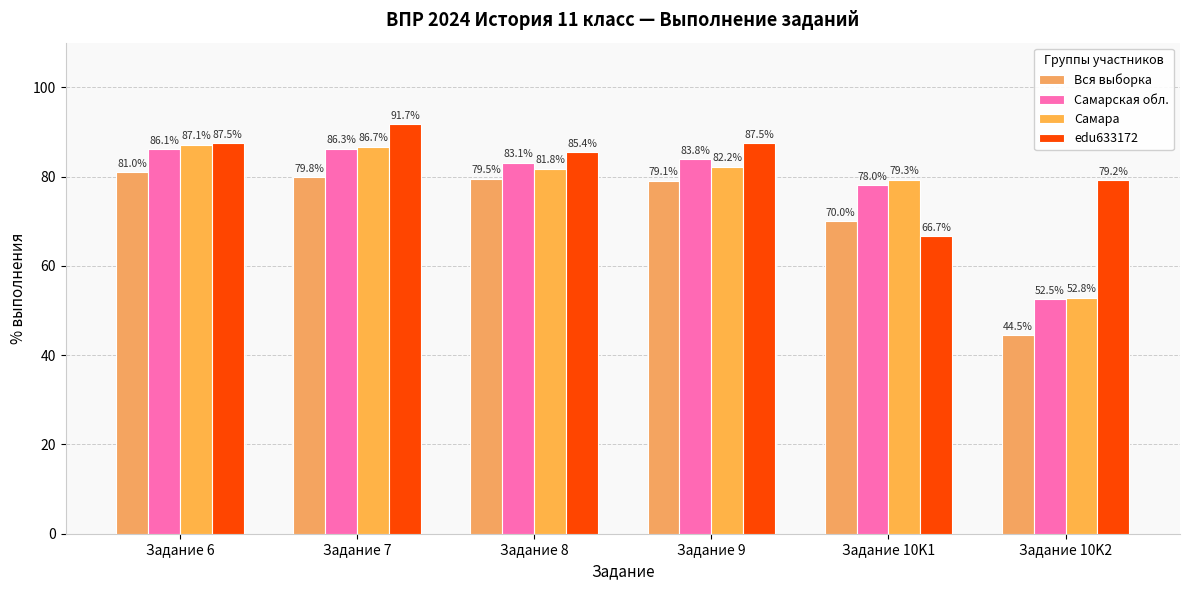

What is the total value across all series at Задание 7?

344.5